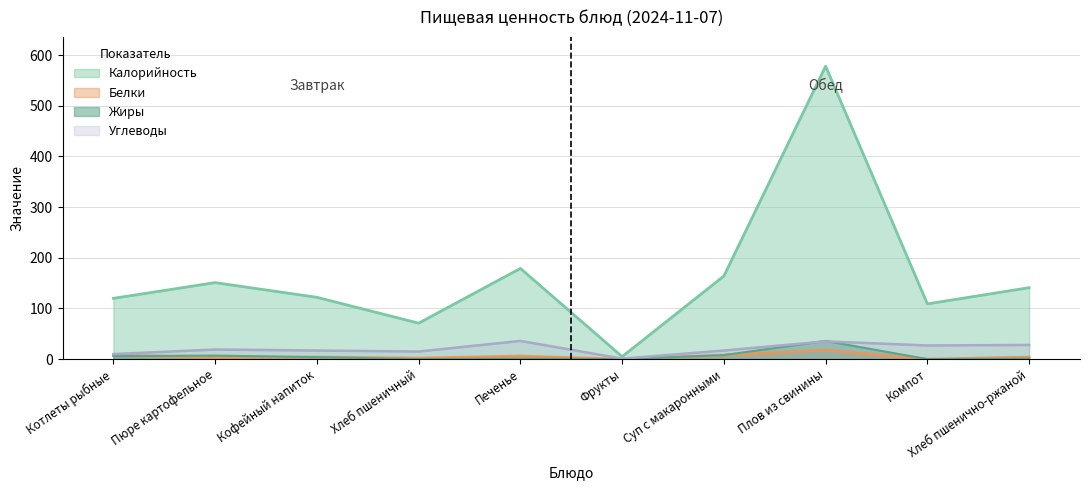

Which category has the highest value across all series?

Плов из свинины